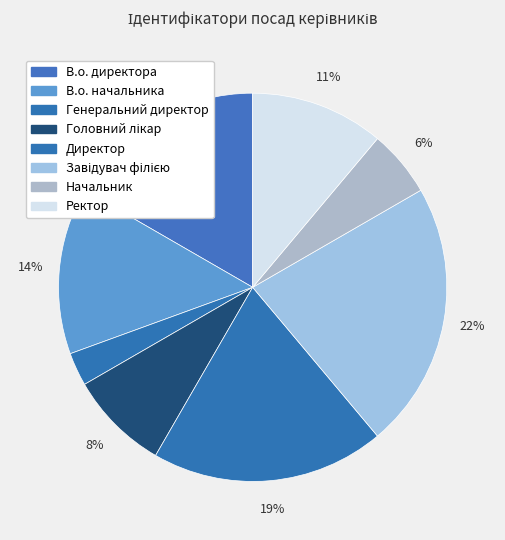

How many slices are in this pie chart?

8